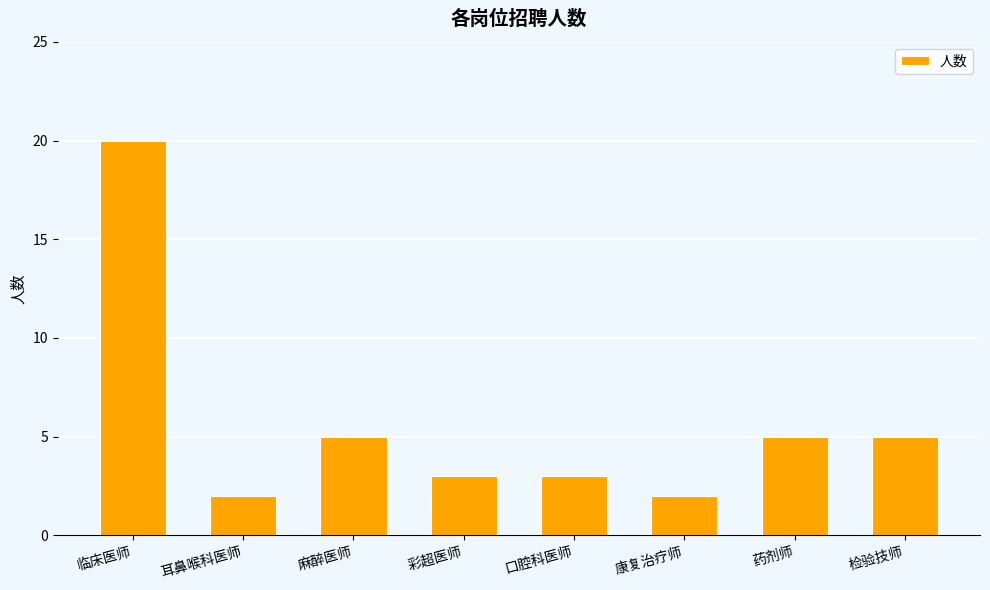

Count the number of categories in the chart.

8